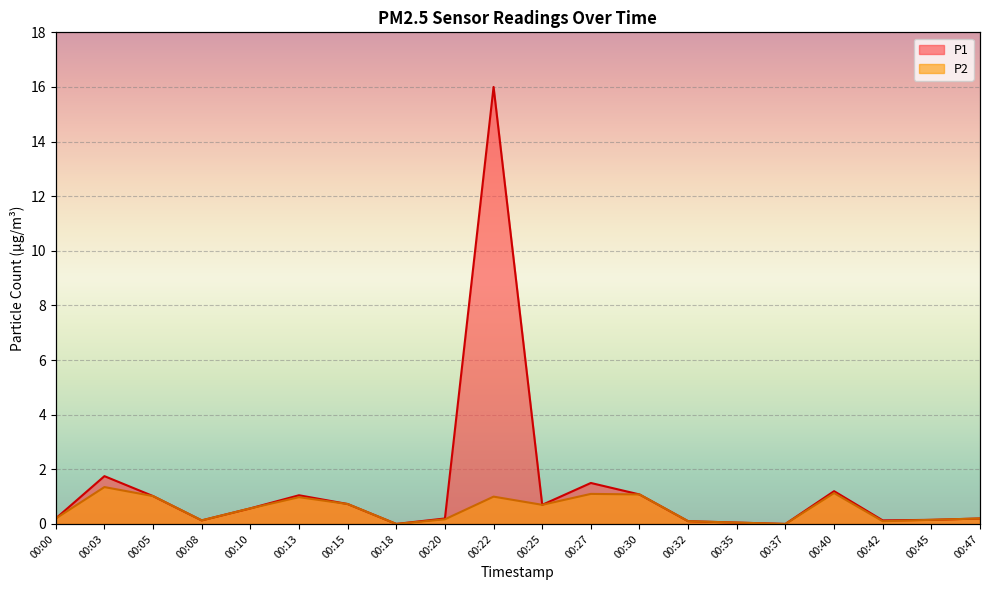

Rank the categories by P1 value from highest to lowest.

00:22, 00:03, 00:27, 00:40, 00:30, 00:13, 00:05, 00:15, 00:25, 00:10, 00:00, 00:20, 00:47, 00:45, 00:08, 00:42, 00:32, 00:35, 00:18, 00:37